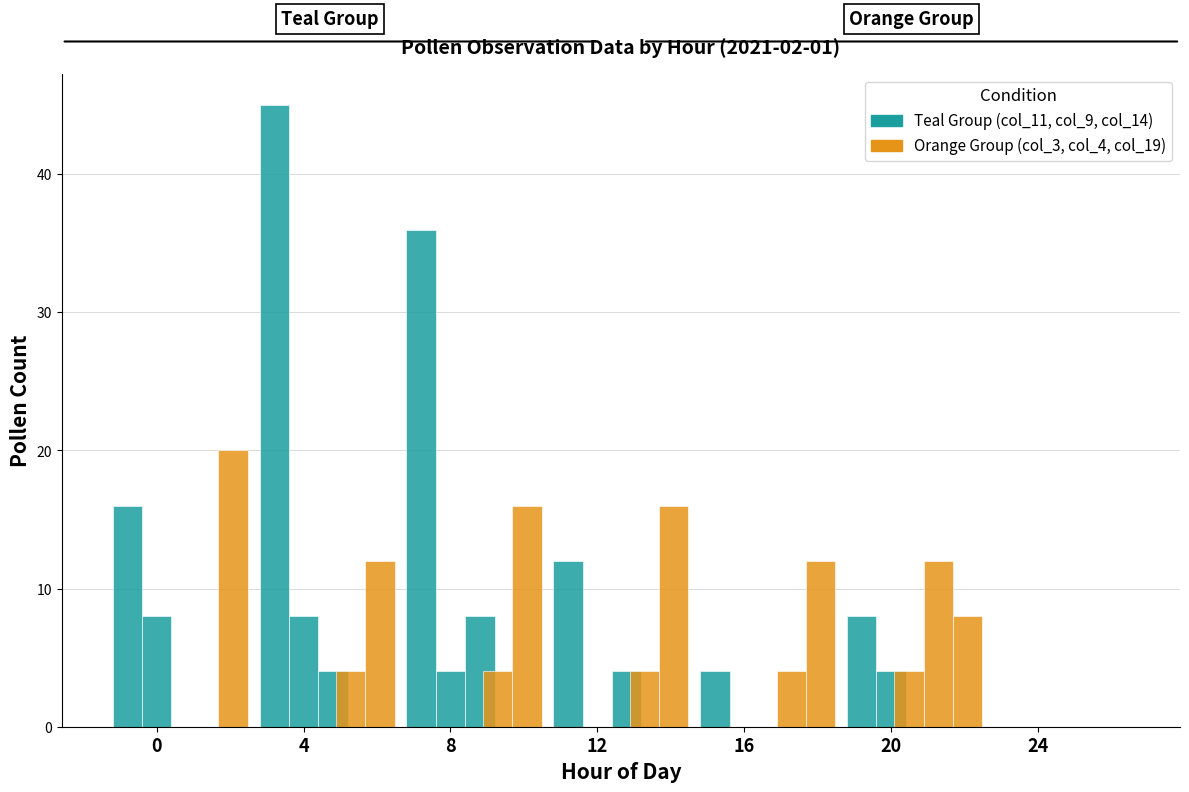

What is the spread (max minus min) of values at 20?

12